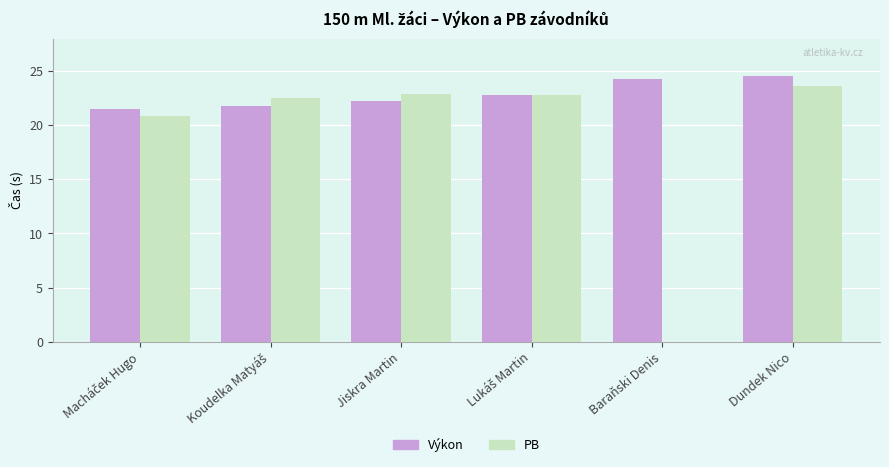

Does the chart contain stacked bars?

No